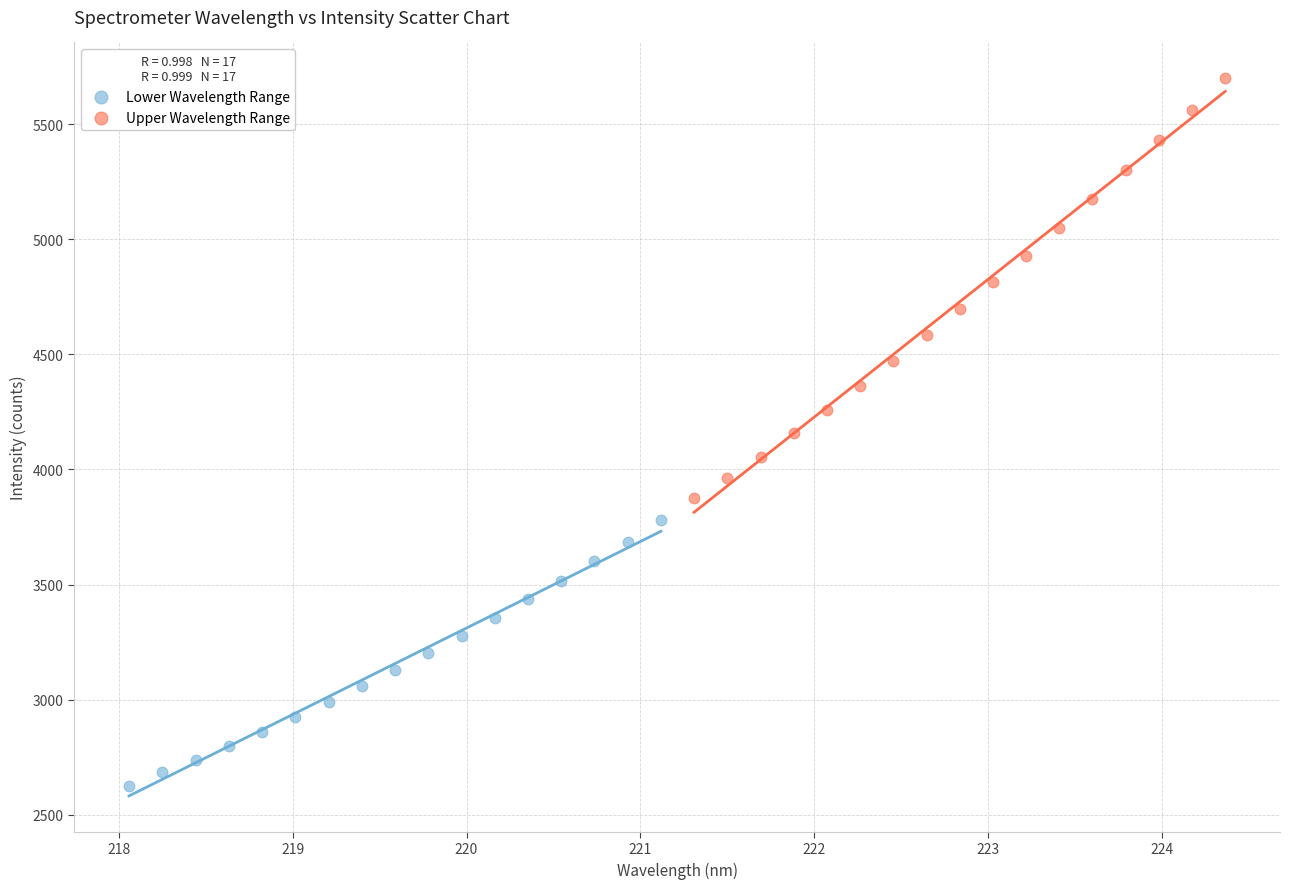

Which series reaches the maximum Y coordinate?

Upper Wavelength Range